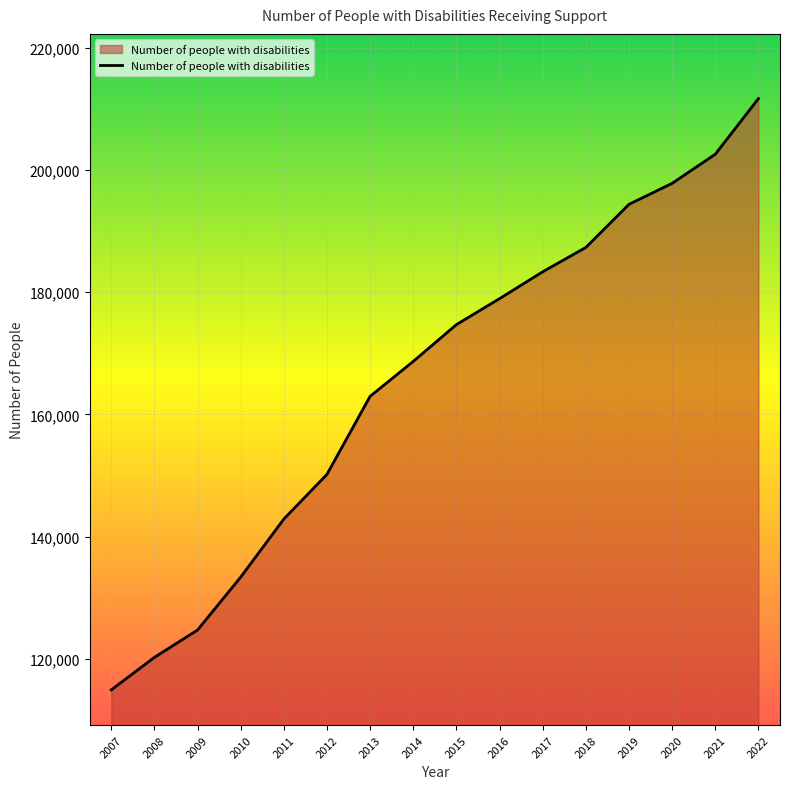

What is the average value?

165548